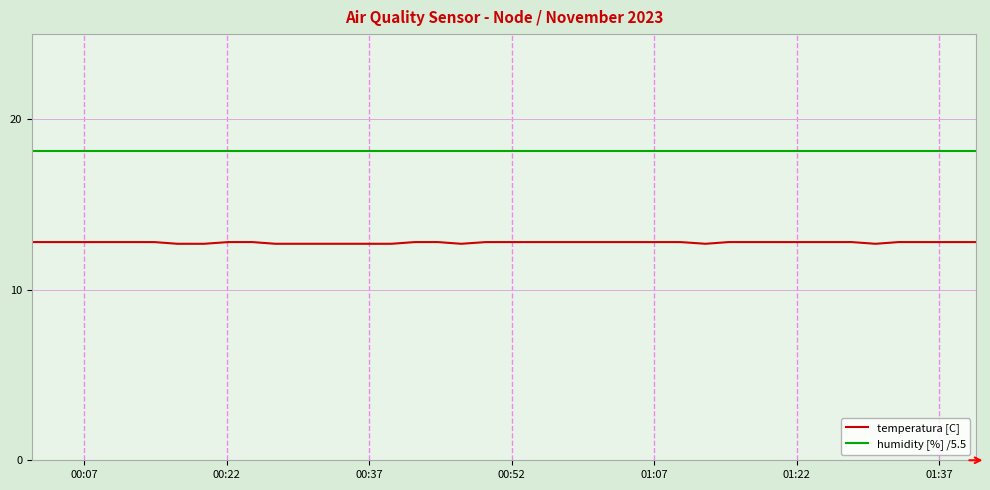

True or false: humidity [%] /5.5 and temperatura [C] intersect in this chart.

False